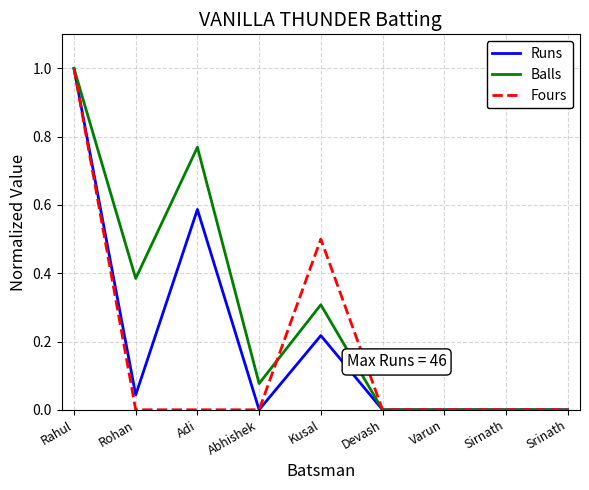

Which series changed the most between Kusal and Devash?

Fours